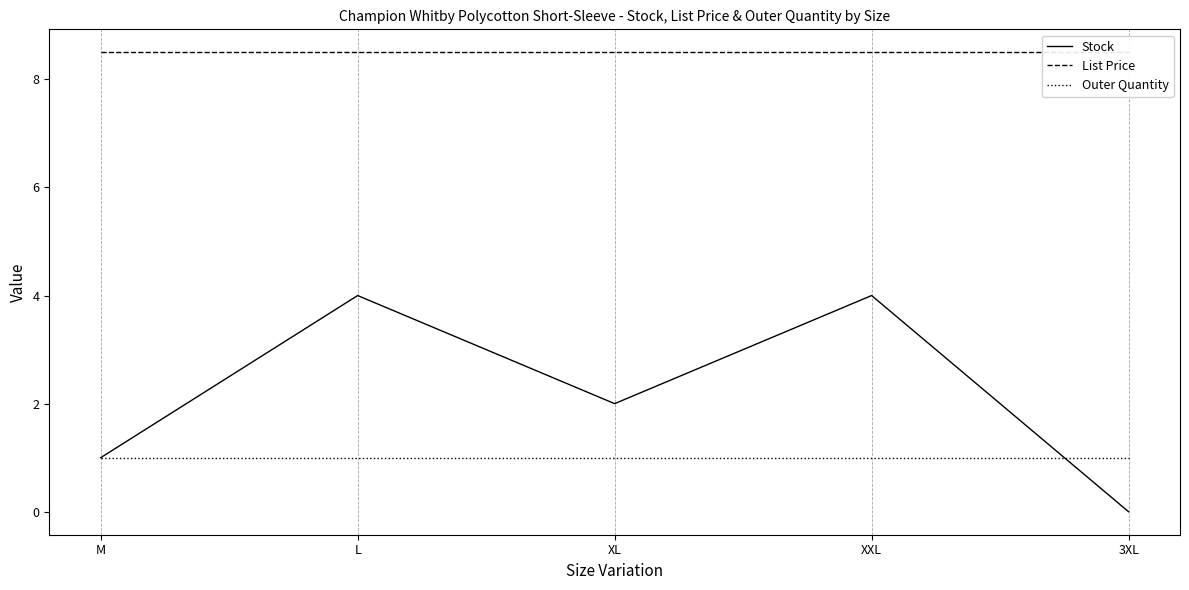

How many values in the Stock series exceed 2?

2